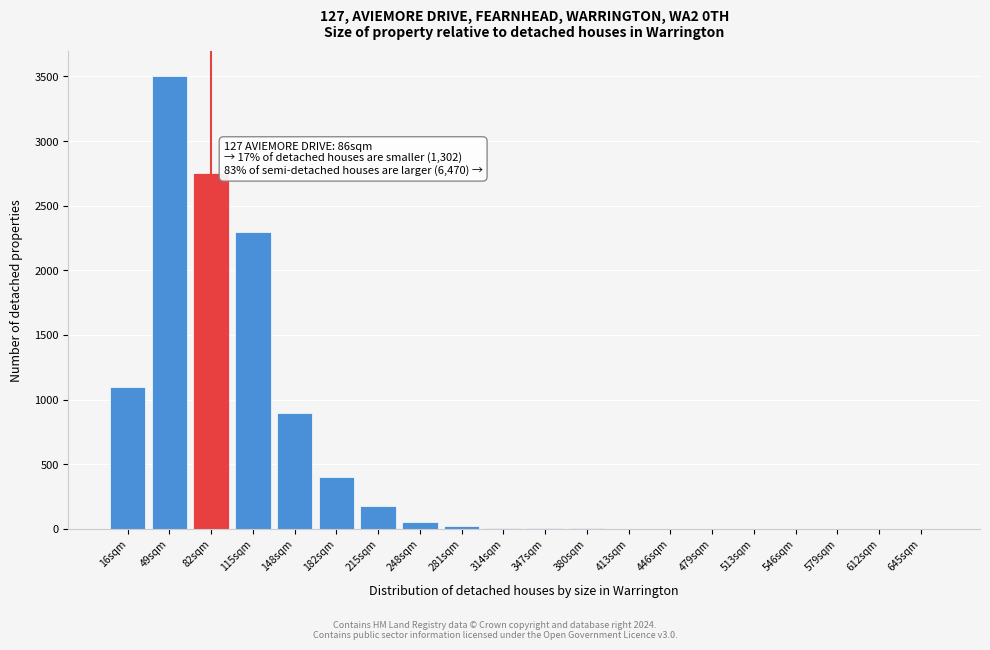

What is the ratio of the value at 115sqm to the value at 16sqm?

2.1